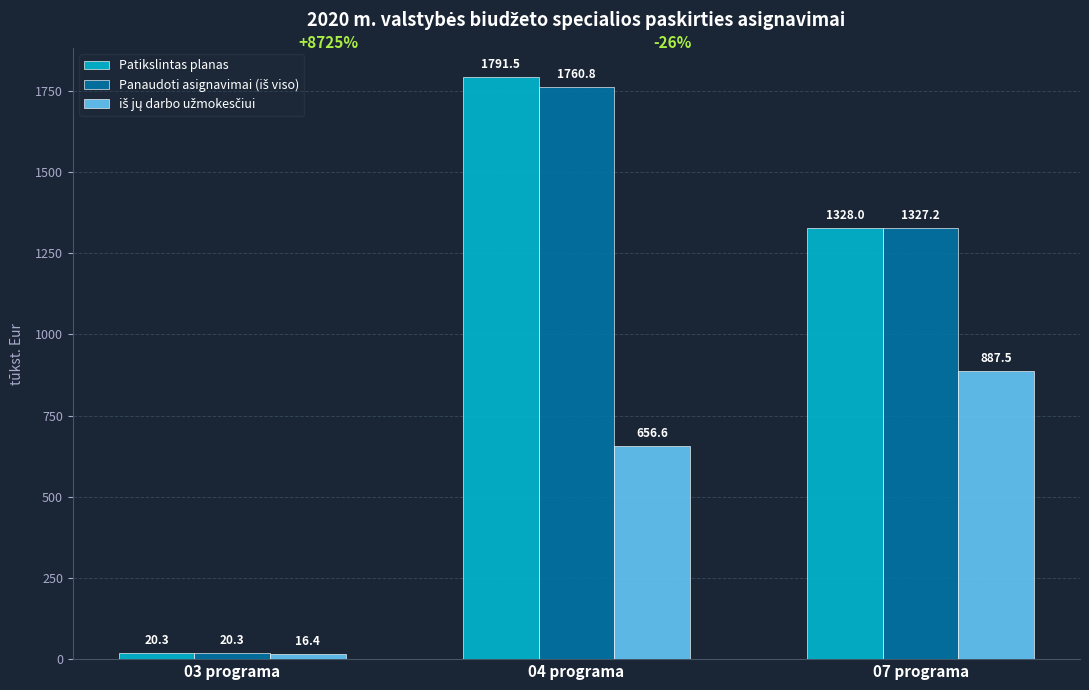

What is the average value of the Patikslintas planas series?

1046.6